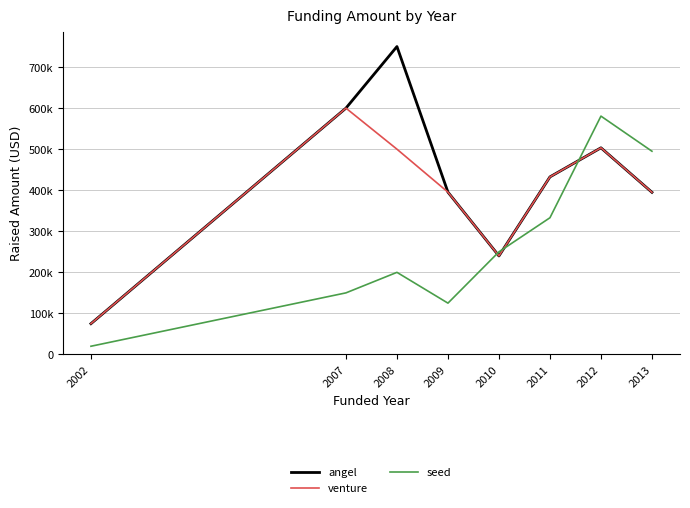

True or false: seed has more than 2 points higher than both neighbors.

False